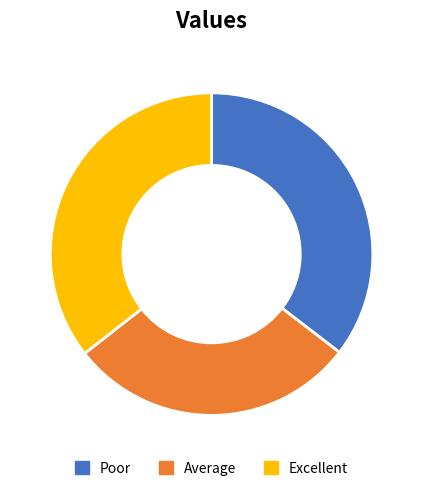

True or false: Average accounts for 29% of the total.

True